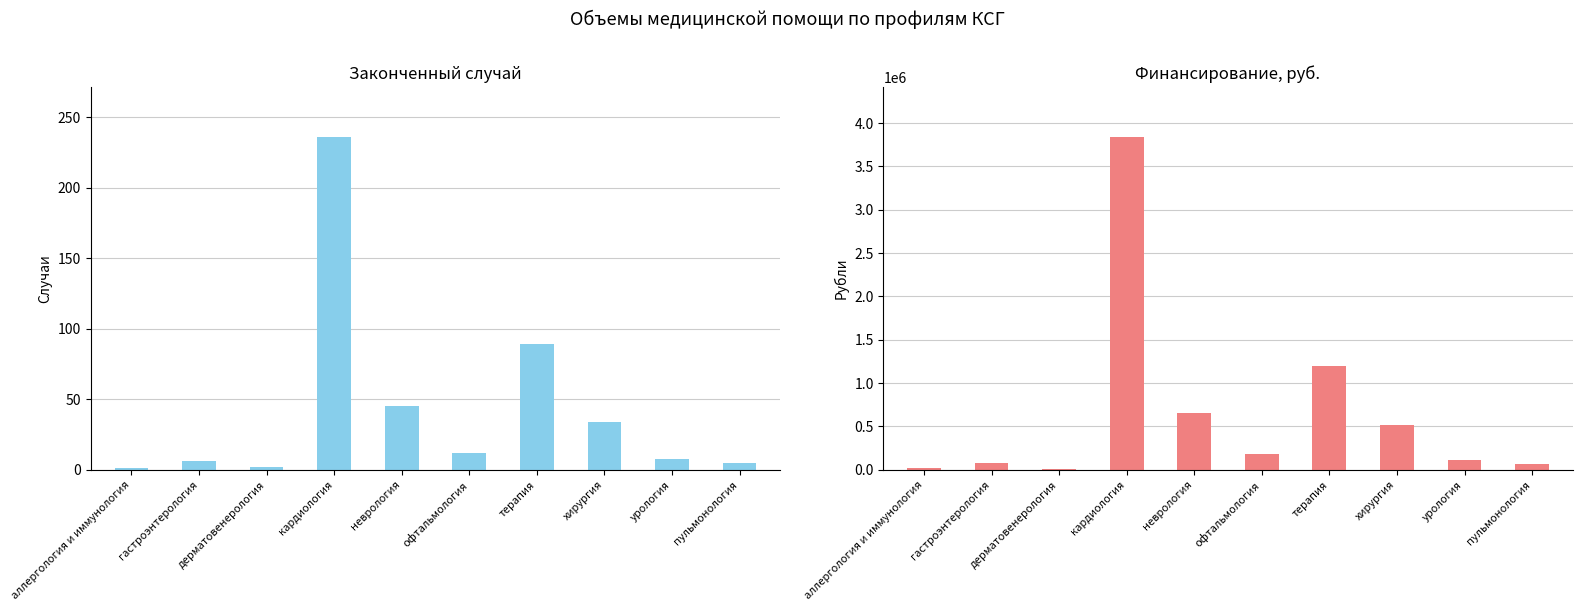

What position from the left is аллергология и иммунология?

1